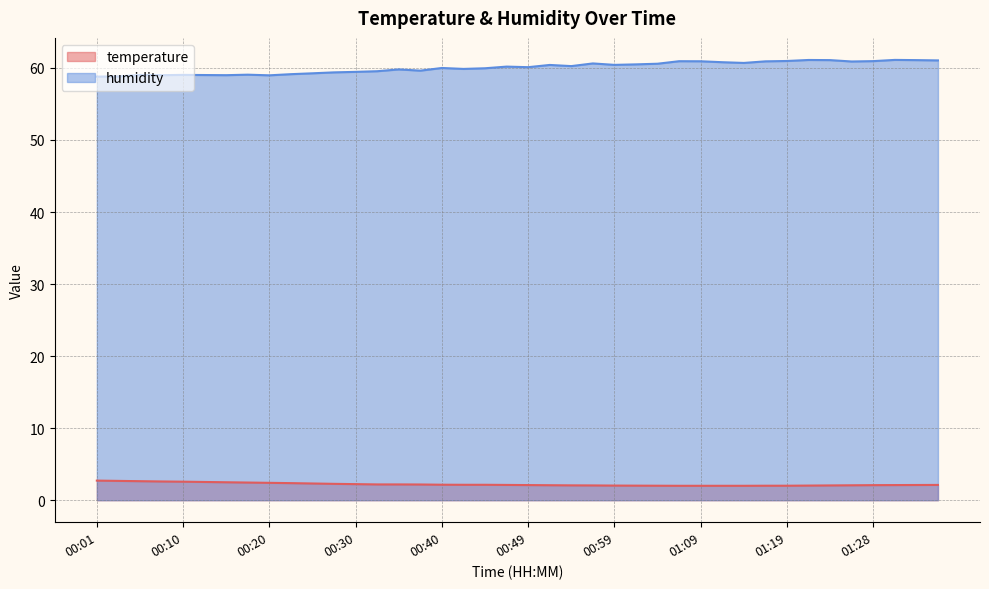

Is it true that temperature equals 2.0 at 01:24?

True